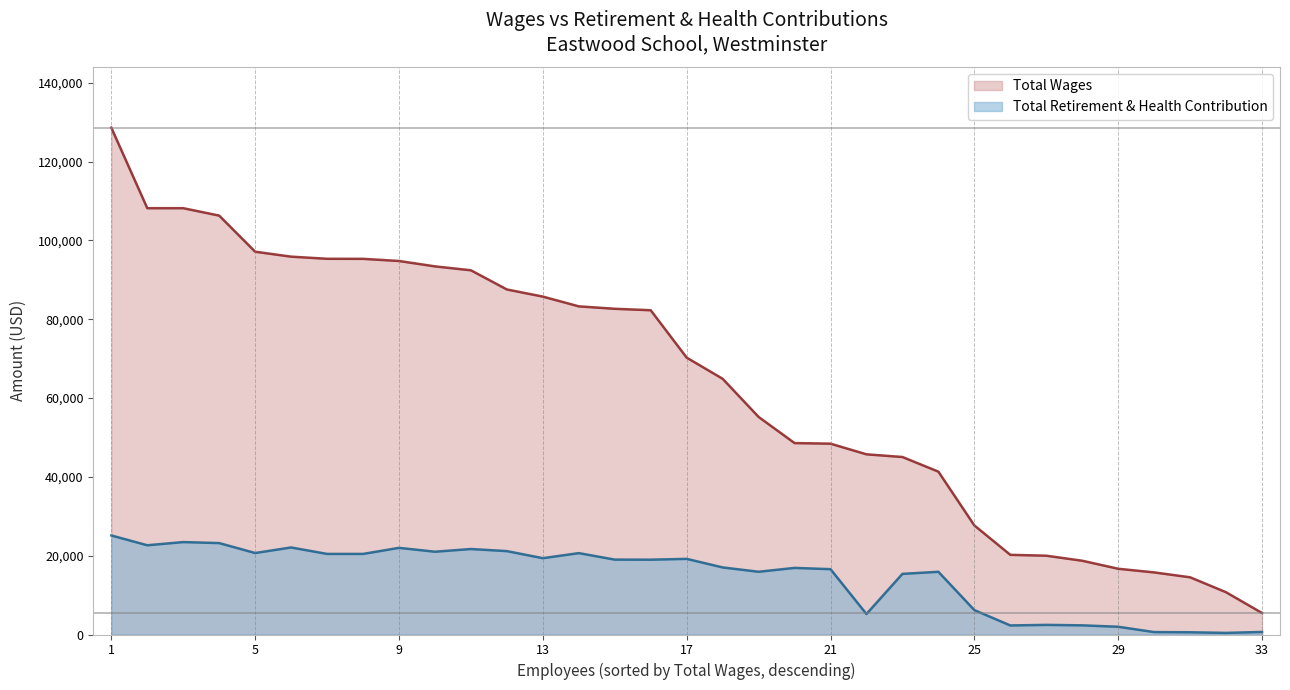

What is the minimum value for Total Wages?

5454